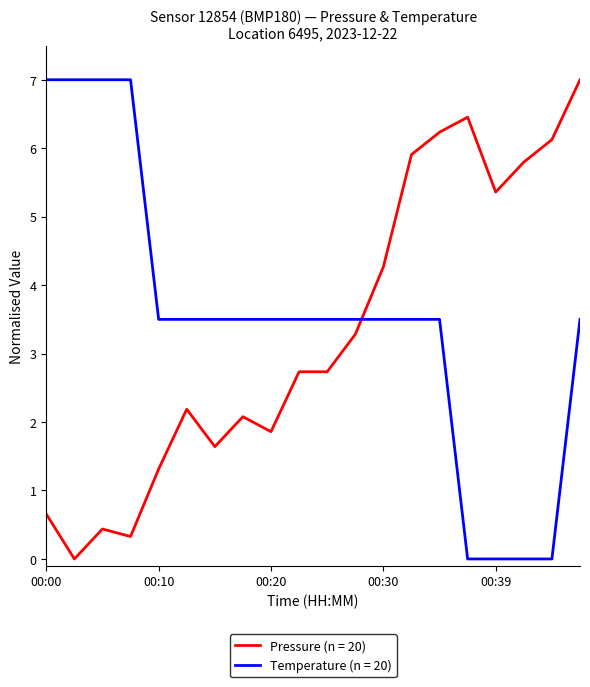

What is the maximum value shown in the chart?

7.0